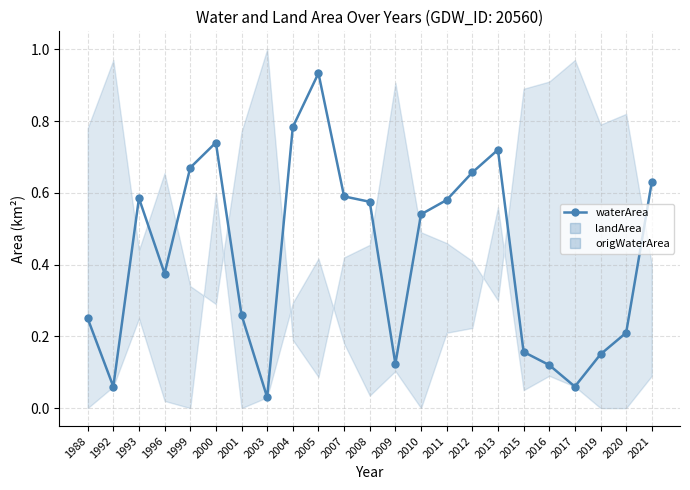

Which series has the widest spread of values?

landArea